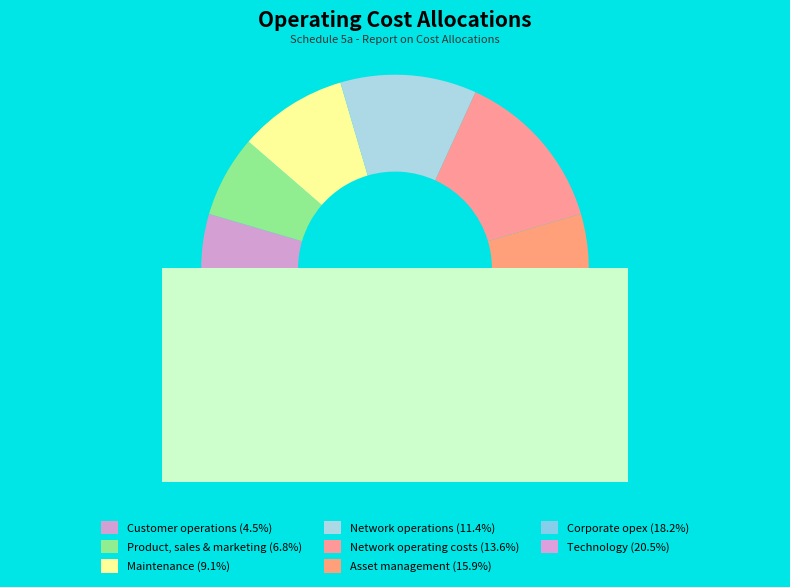

Rank the categories by value from highest to lowest.

Technology, Corporate opex, Asset management, Network operating costs, Network operations, Maintenance, Product, sales & marketing, Customer operations